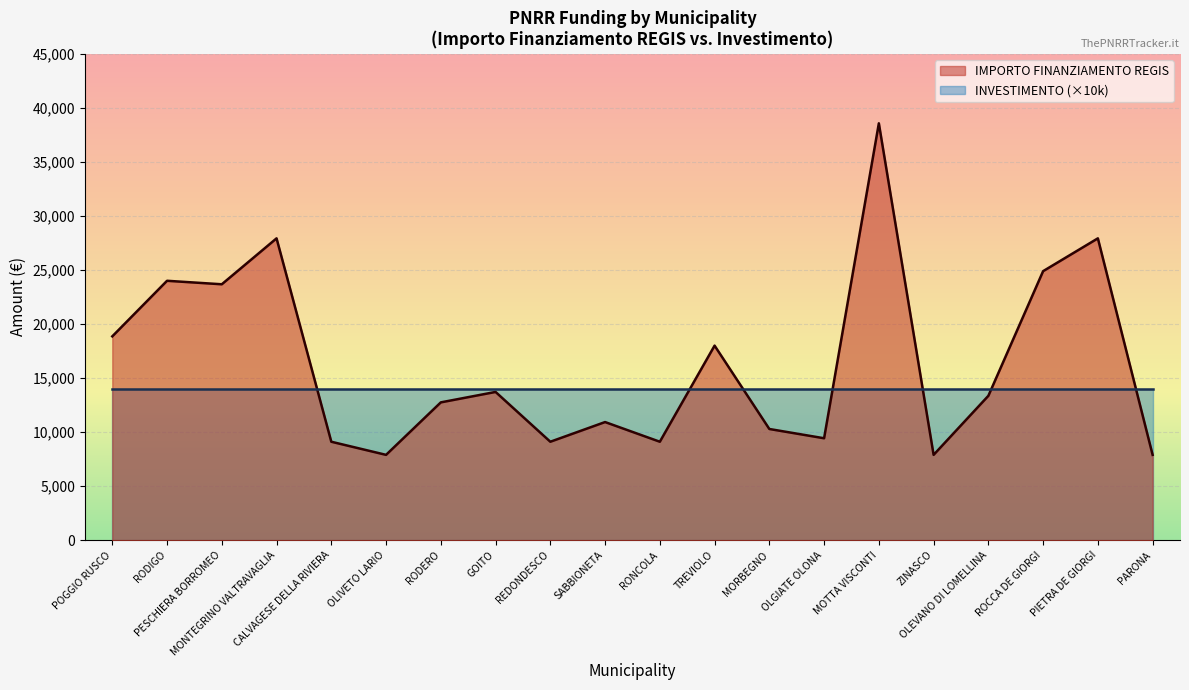

What is the difference between the values at ROCCA DE GIORGI and RODIGO?

891